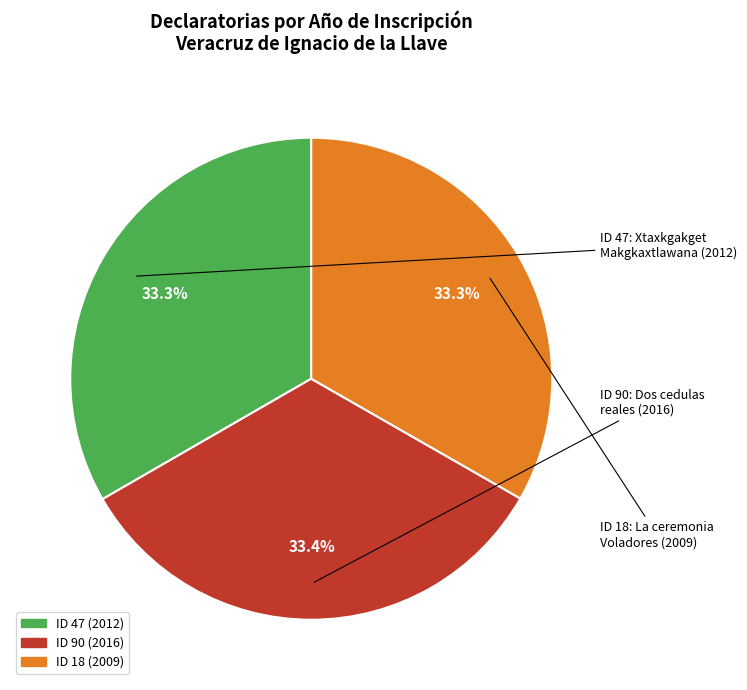

How many slices are in this pie chart?

3